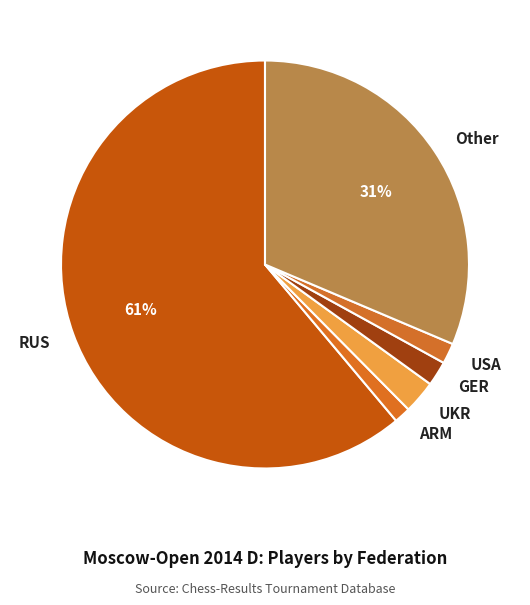

Does GER account for over 50% of the chart?

No